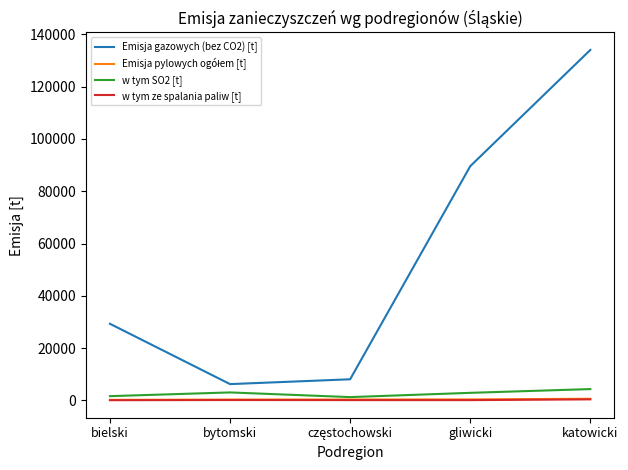

True or false: Emisja gazowych (bez CO2) [t] and w tym ze spalania paliw [t] intersect in this chart.

False